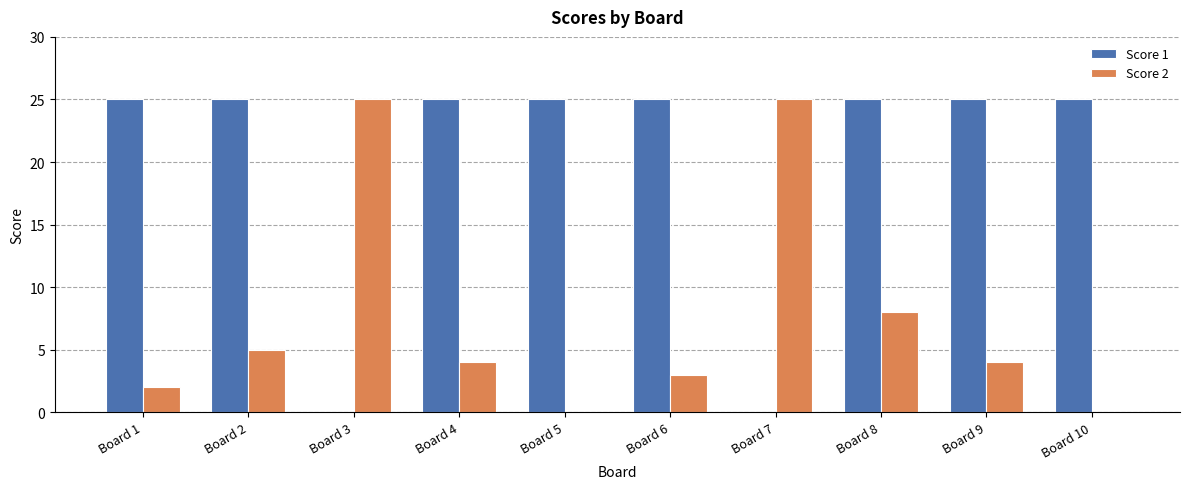

Between Board 4 and Board 7, which series saw the biggest shift?

Score 1